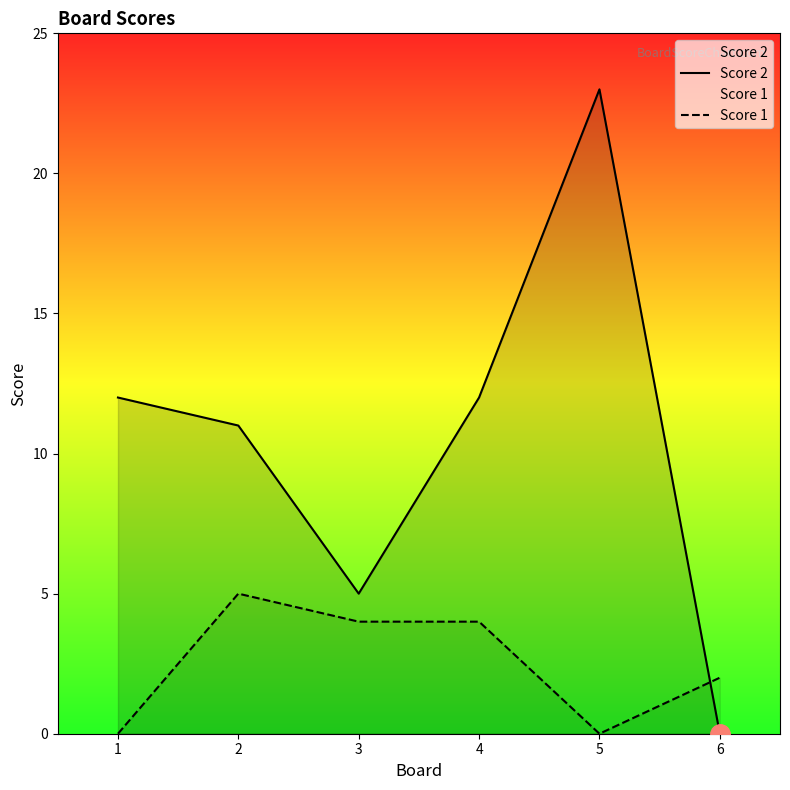

The value of Score 1 at 3 is 4. True or false?

True